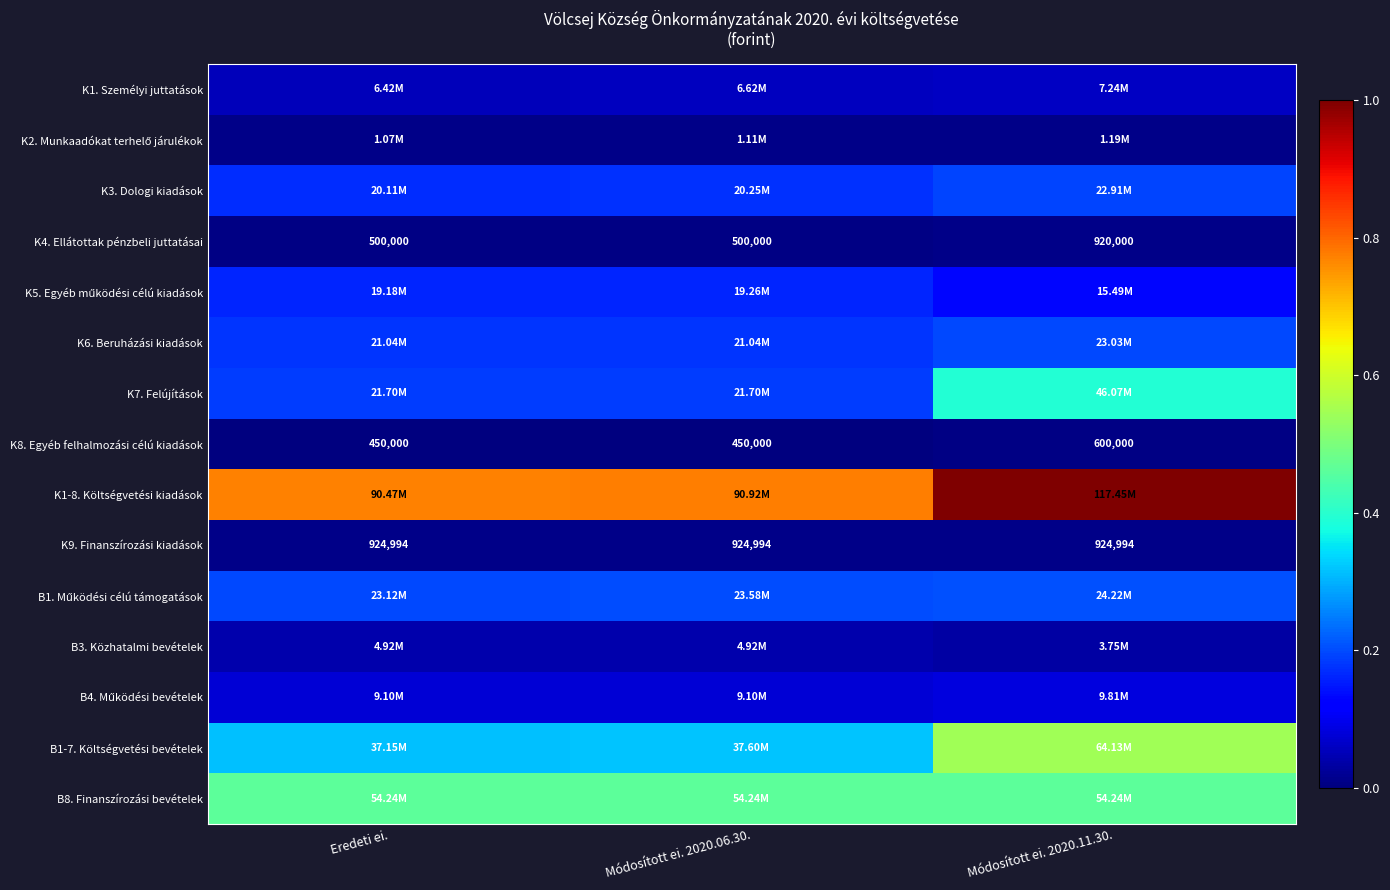

How many data points in K4. Ellátottak pénzbeli juttatásai are above 500000?

1